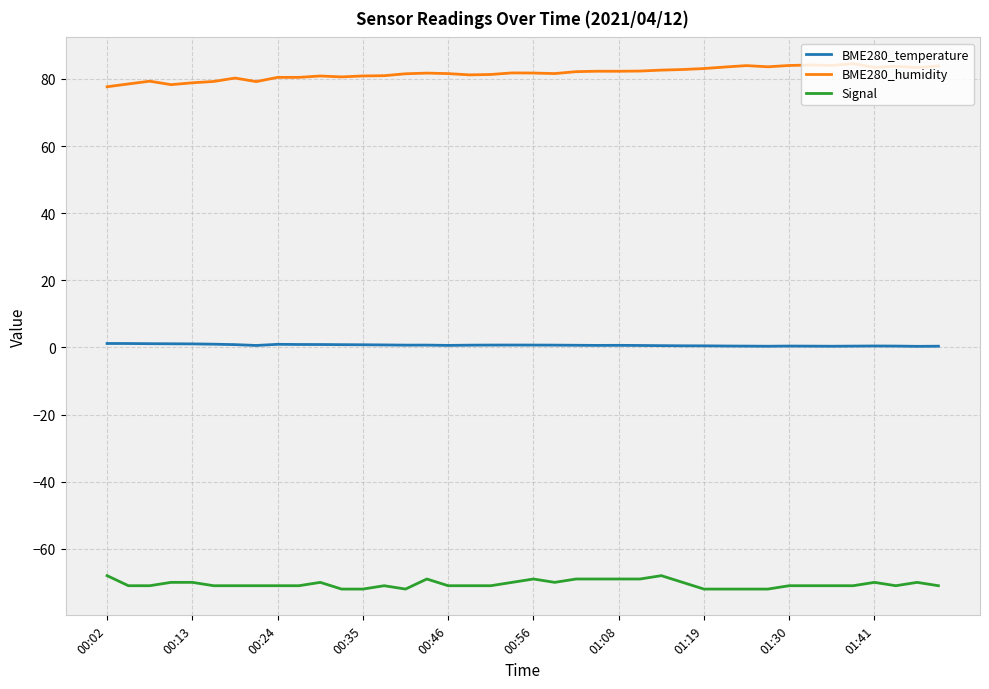

What is the smallest value displayed?

-72.0